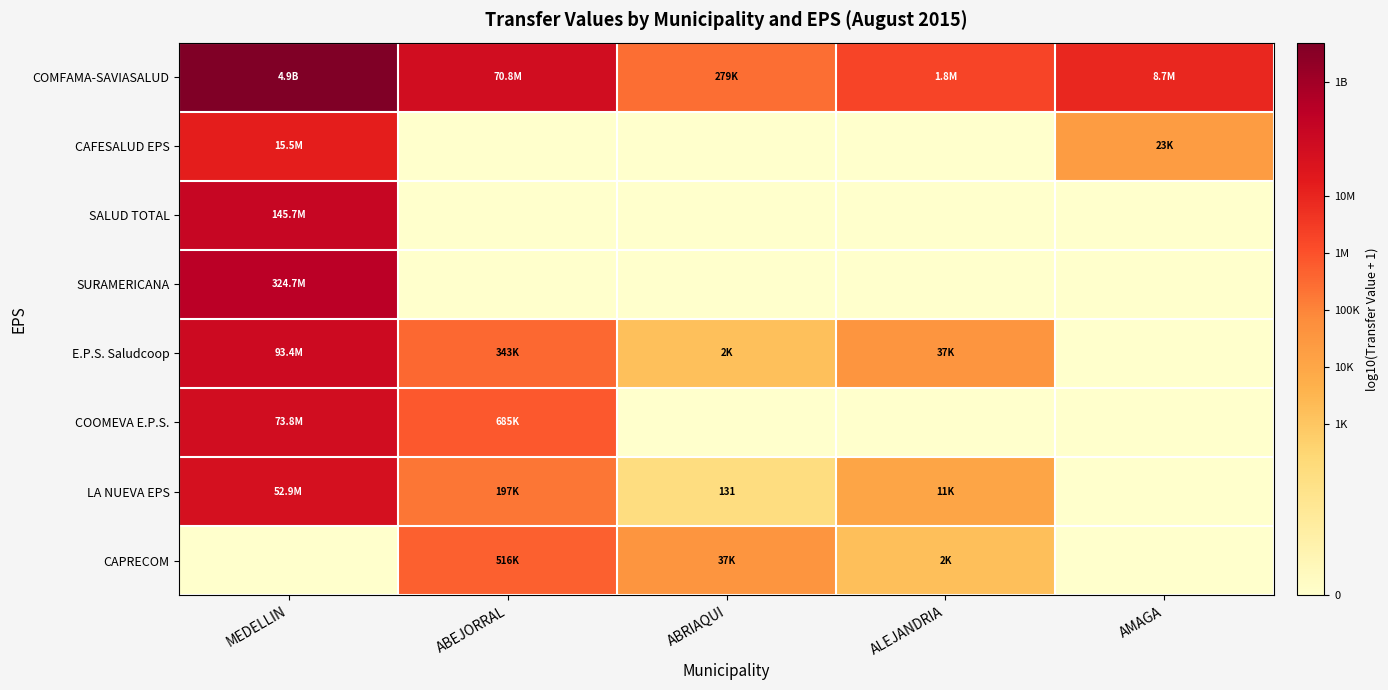

How many data points in LA NUEVA EPS are less than 4?

2